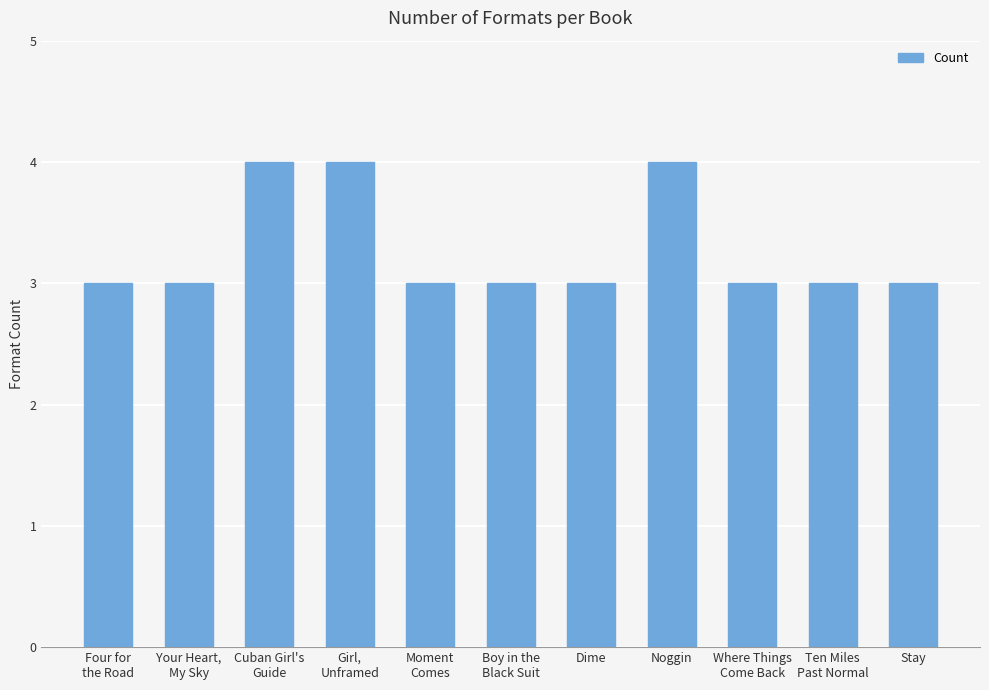

How many values are between 3 and 4?

11